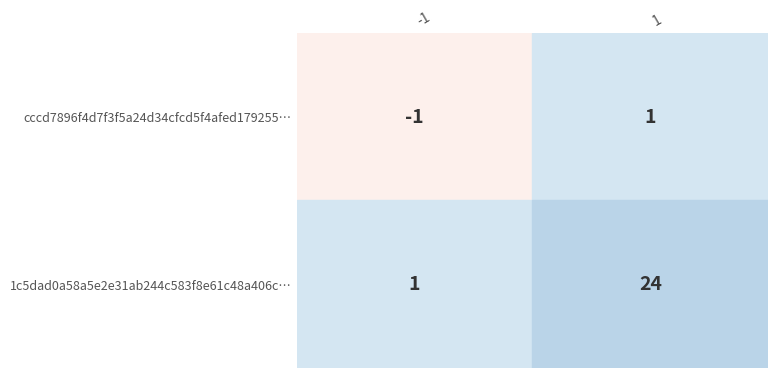

What is the average value of the 1c5dad0a58a5e2e31ab244c583f8e61c48a406c series?

12